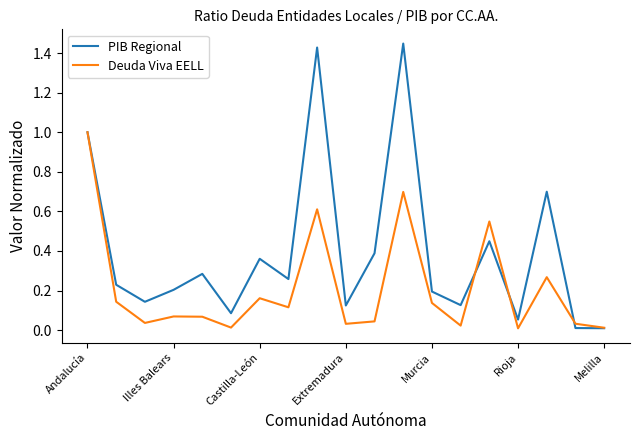

Which series has the largest total across all categories?

PIB Regional